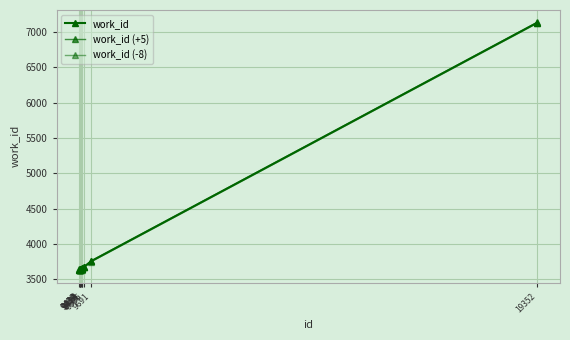

How many lines are shown in the chart?

3